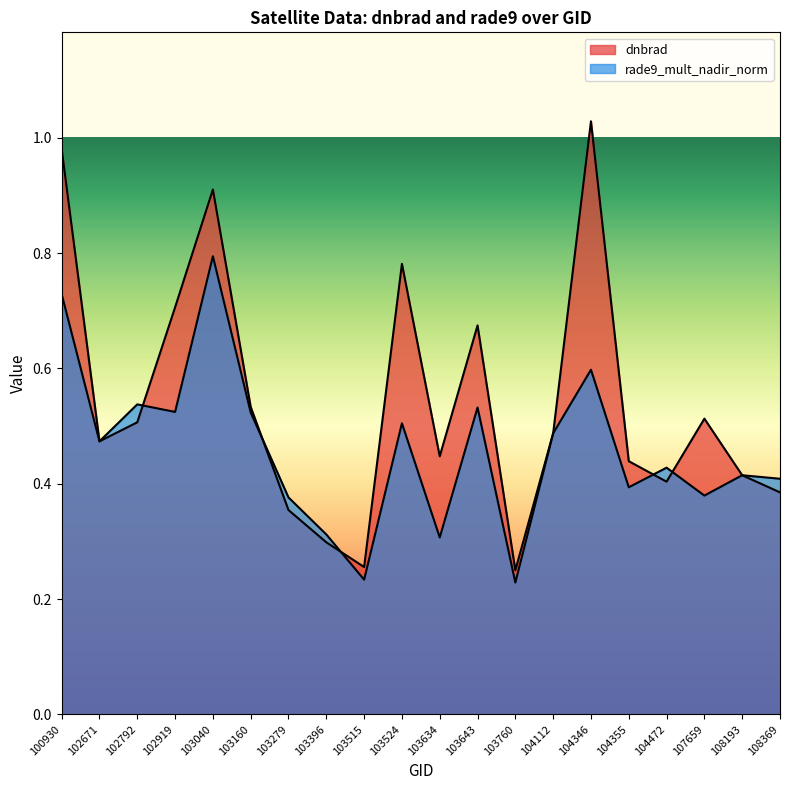

True or false: dnbrad has a value of 0.8 at 103524.

True